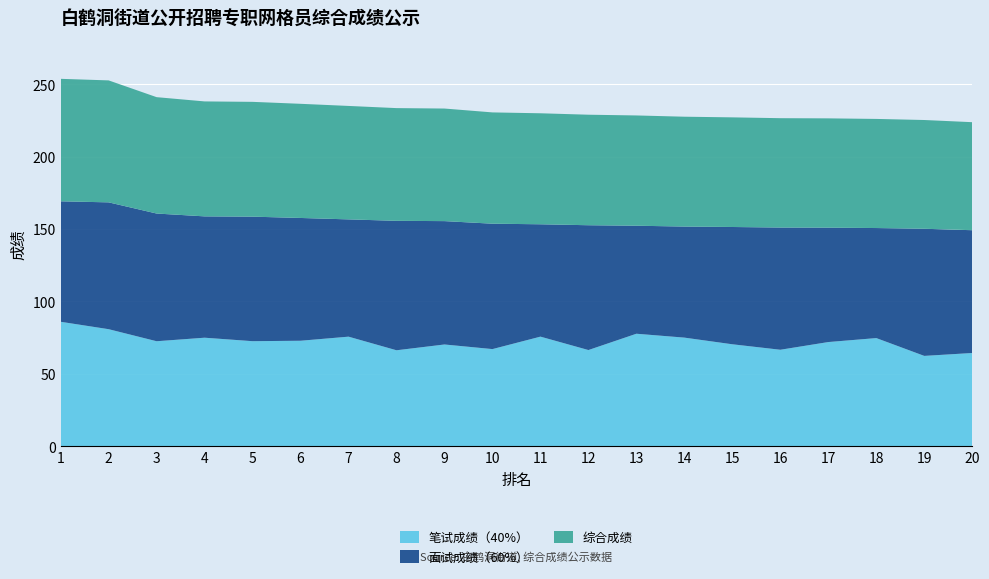

Reading left to right, list all the values displayed in this chart.

笔试成绩（40%）: 86.0	80.9	72.5	75.0	72.6	72.9	75.7	66.3	70.3	67.1	75.7	66.5	77.7	75.0	70.4	66.7	72.0	74.7	62.4	64.4
面试成绩（60%）: 83.2	87.6	88.2	83.8	86.0	84.8	81.0	89.4	85.2	86.6	77.6	86.2	74.6	76.7	81.0	84.4	79.0	76.0	87.8	84.8
综合成绩: 84.6	84.2	80.4	79.4	79.3	78.8	78.3	77.8	77.8	76.9	76.7	76.3	76.2	75.9	75.7	75.5	75.5	75.4	75.1	74.6